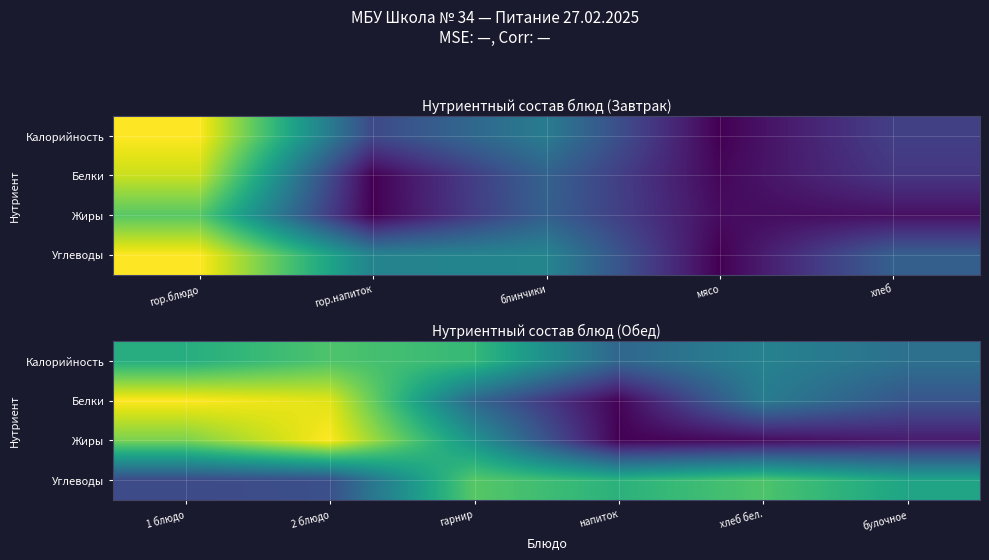

What is the total value across all series at гарнир?

2.3